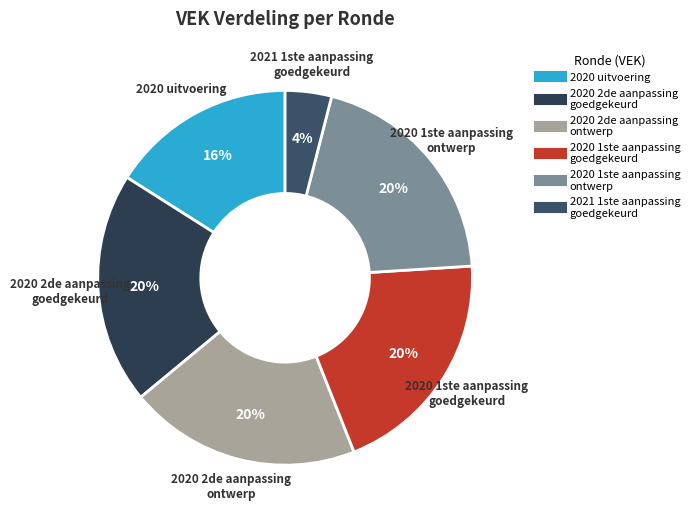

Count the number of slices in the pie.

6